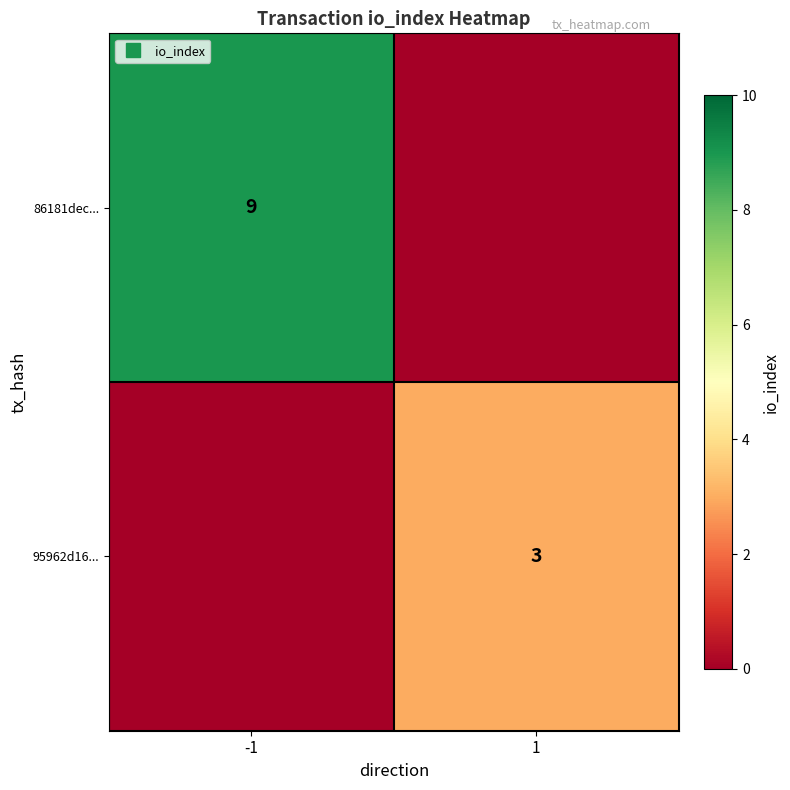

List the series in order of their overall mean, lowest first.

95962d16..., 86181dec...